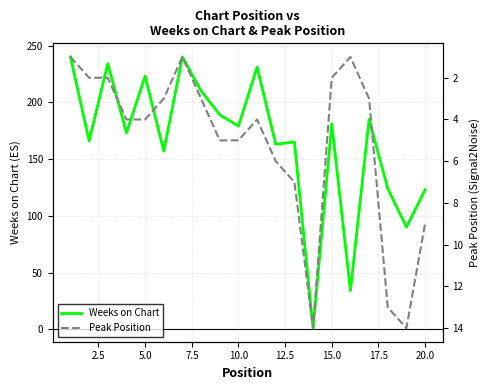

In Weeks on Chart, how many points are higher than both neighbors (excluding endpoints)?

7